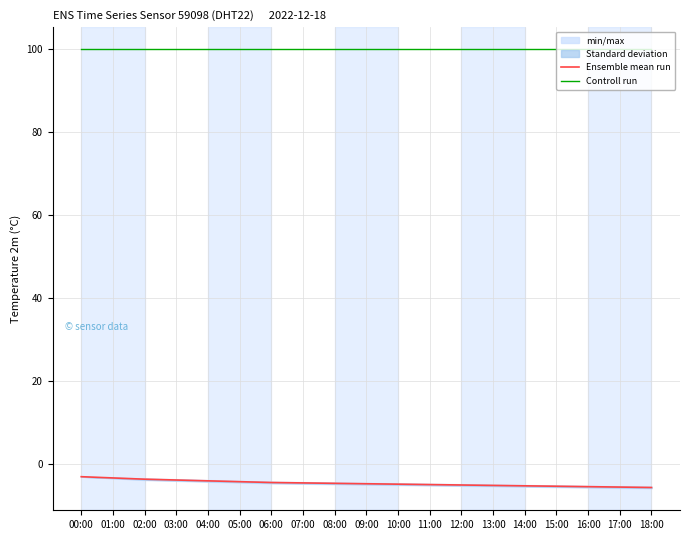

What position from the right is 02:00?

17